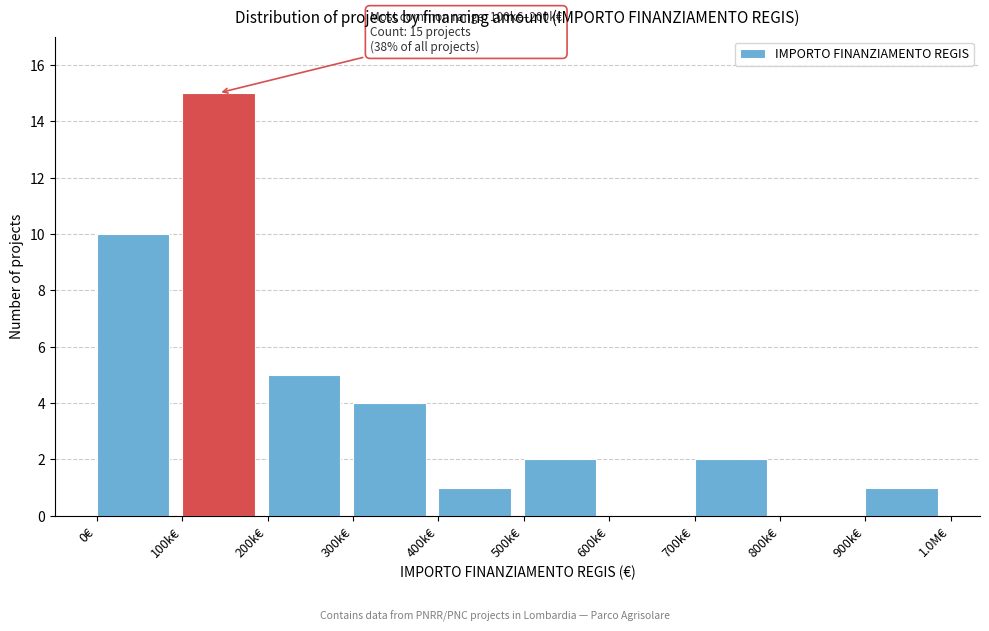

Reading left to right, transcribe all the data shown in this chart.

0€=10	100k€=15	200k€=5	300k€=4	400k€=1	500k€=2	600k€=0	700k€=2	800k€=0	900k€=1